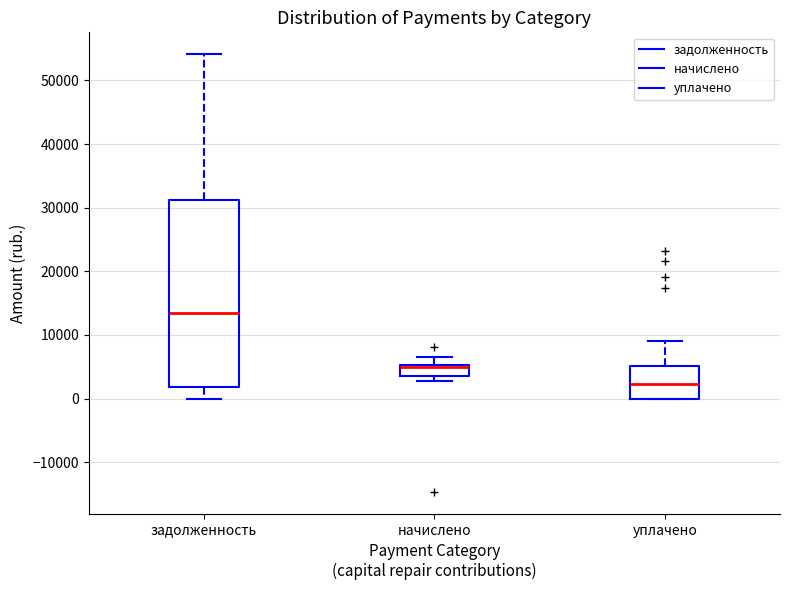

Reading left to right, transcribe this box plot: for each box, give where its median line is, the range the box spans, and where its two whiskers end, as read against the y-axis. The values are not printed on the chart, so give them approximately, as read against the axis.

задолженность: median 13000, box 2000 to 31000, whiskers 0 to 54000
начислено: median 5000 (drawn on the box's upper edge), box 4000 to 5000, whiskers 3000 to 7000
уплачено: median 2000, box 0 to 5000, whiskers 0 to 9000